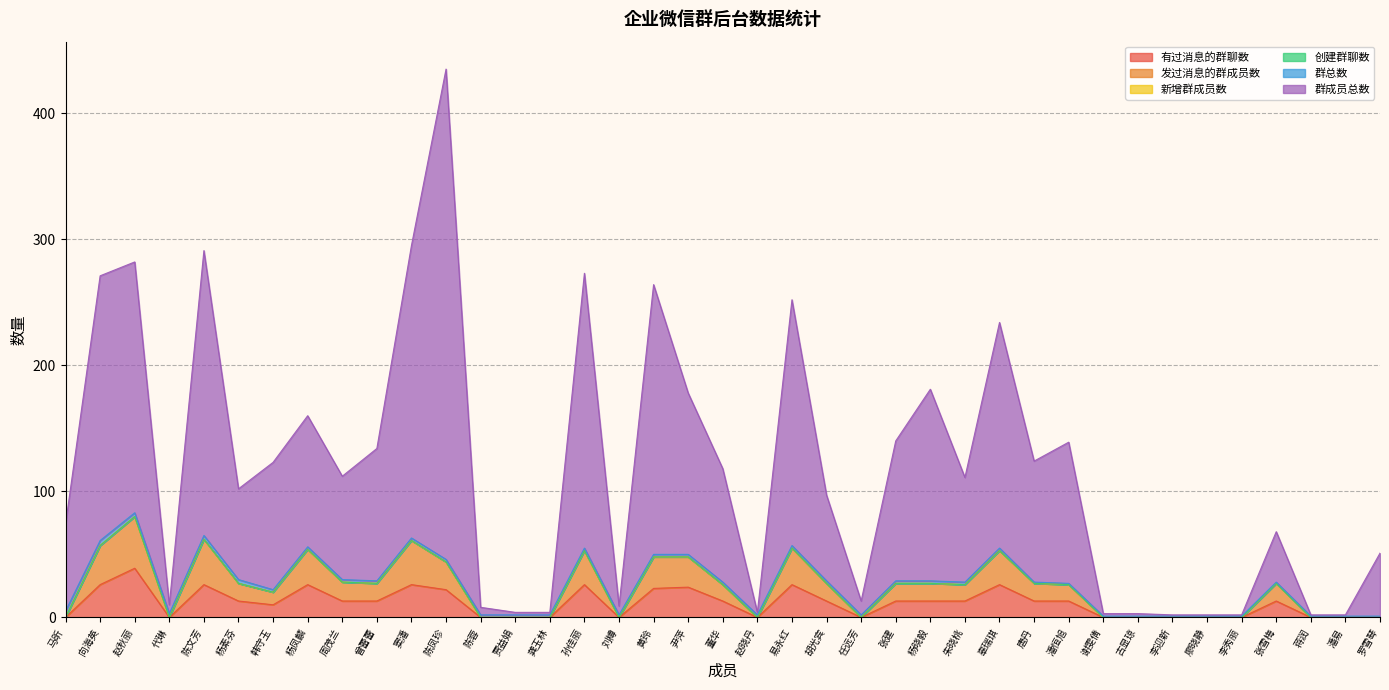

What is the label of the 32nd point from the right?

杨凤麟